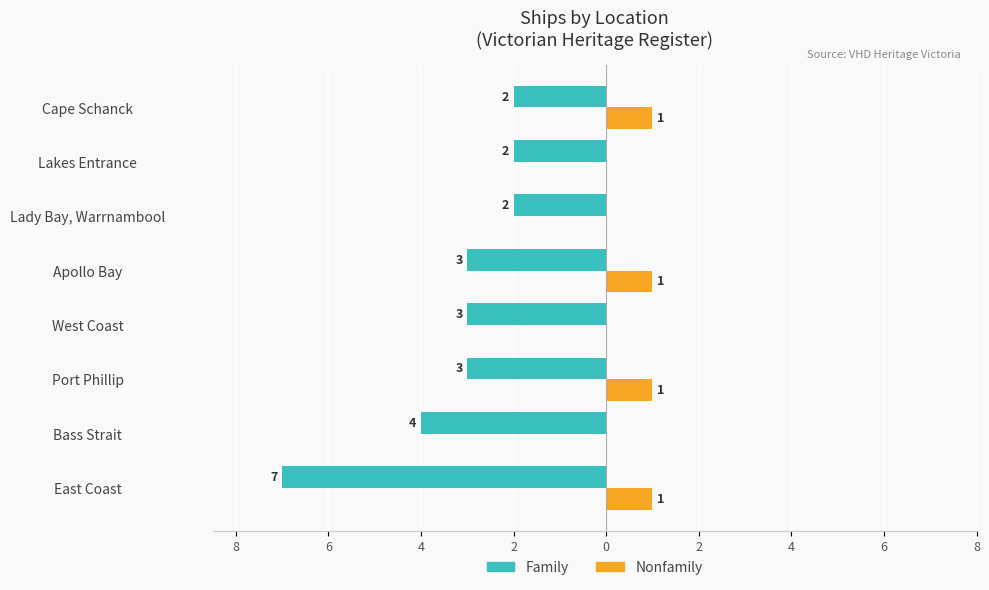

Reading left to right, list all the values displayed in this chart.

Family: -7	-4	-3	-3	-3	-2	-2	-2
Nonfamily: 1	0	1	0	1	0	0	1